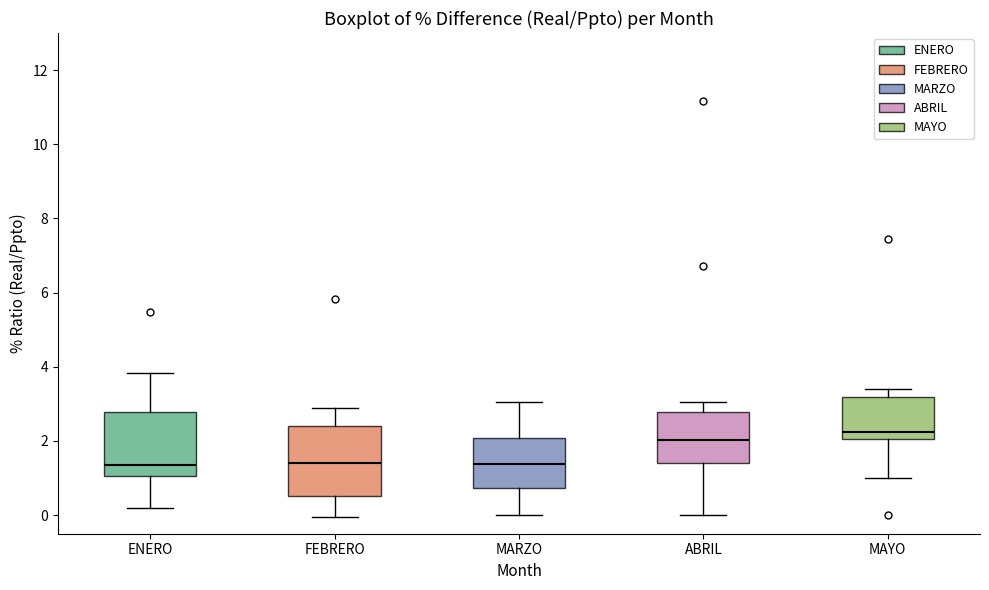

Reading left to right, read every box against the y-axis: the position of its median line, the range the box covers, and the ends of its whiskers. The values are not printed on the chart, so give them approximately, as read against the axis.

ENERO: median 1.4, box 1.0 to 2.8, whiskers 0.2 to 3.8
FEBRERO: median 1.4, box 0.6 to 2.4, whiskers 0.0 to 2.8
MARZO: median 1.4, box 0.8 to 2.0, whiskers 0.0 to 3.0
ABRIL: median 2.0, box 1.4 to 2.8, whiskers 0.0 to 3.0
MAYO: median 2.2, box 2.0 to 3.2, whiskers 1.0 to 3.4